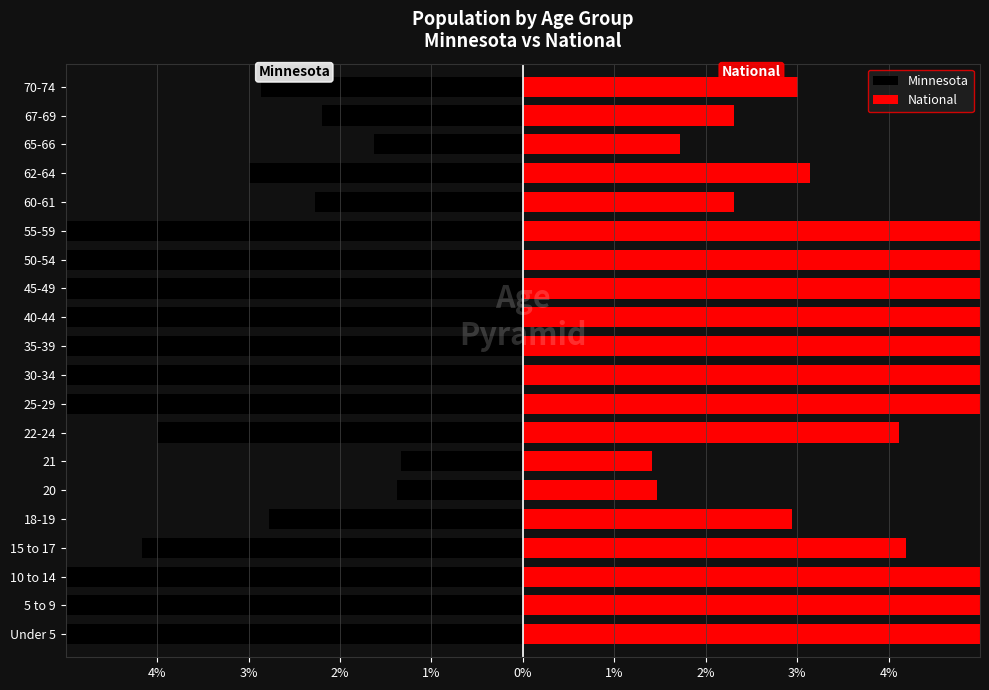

The value of National at 40-44 is 3.5. True or false?

False